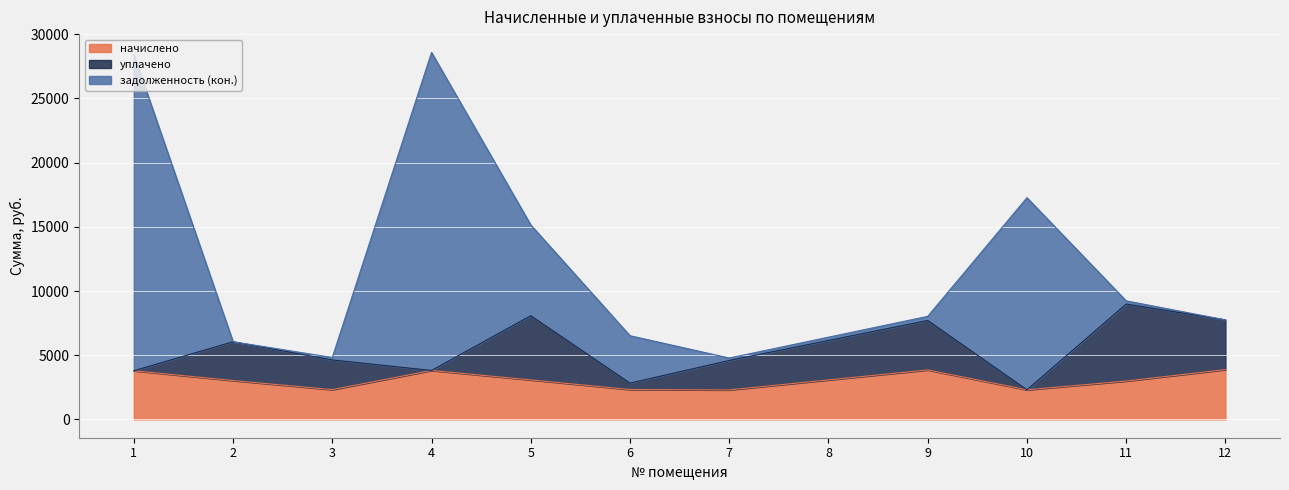

What is the average value of the начислено series?

3059.9